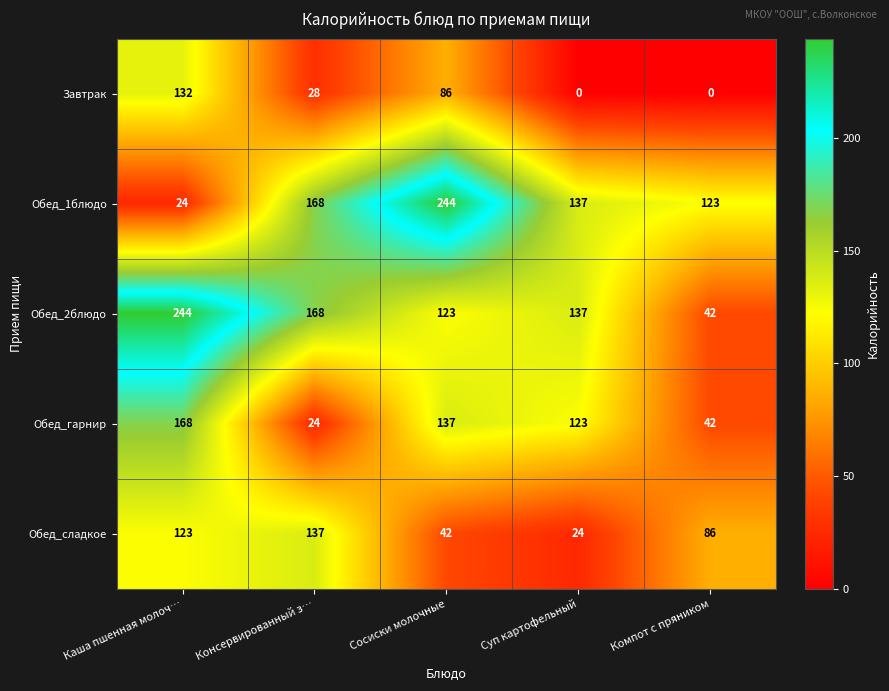

Reading right to left, list all the values displayed in this chart.

Завтрак: 0	0	86	28	132
Обед_1блюдо: 123	137	244	168	24
Обед_2блюдо: 42	137	123	168	244
Обед_гарнир: 42	123	137	24	168
Обед_сладкое: 86	24	42	137	123